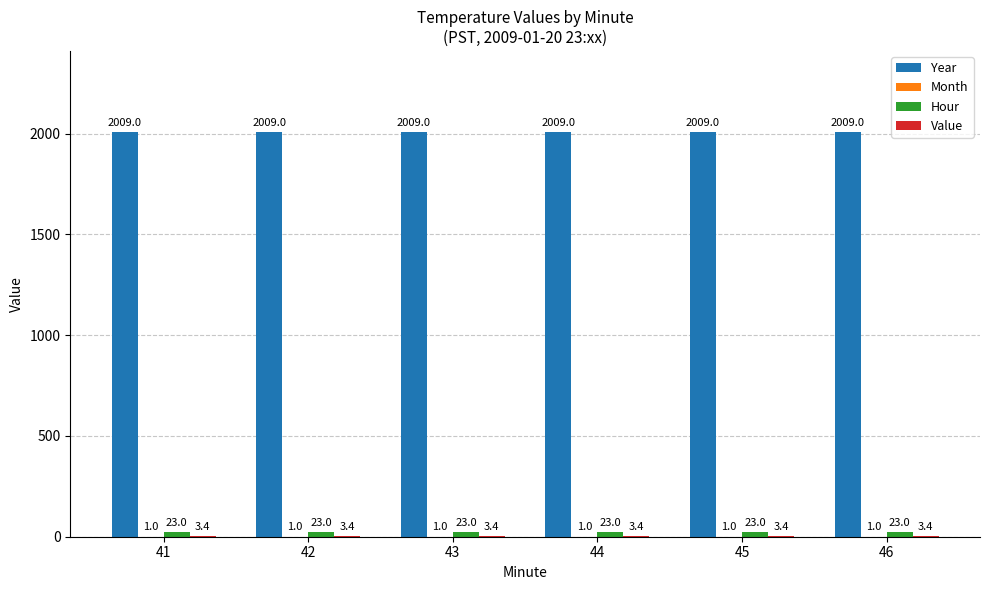

Which series has the largest total across all categories?

Year